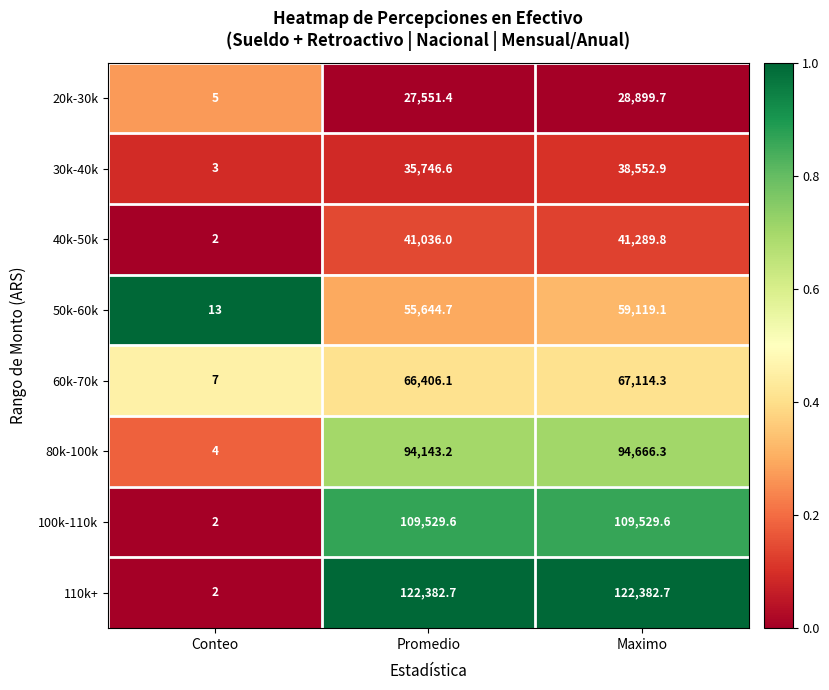

Which series has the largest range (max minus min)?

110k+